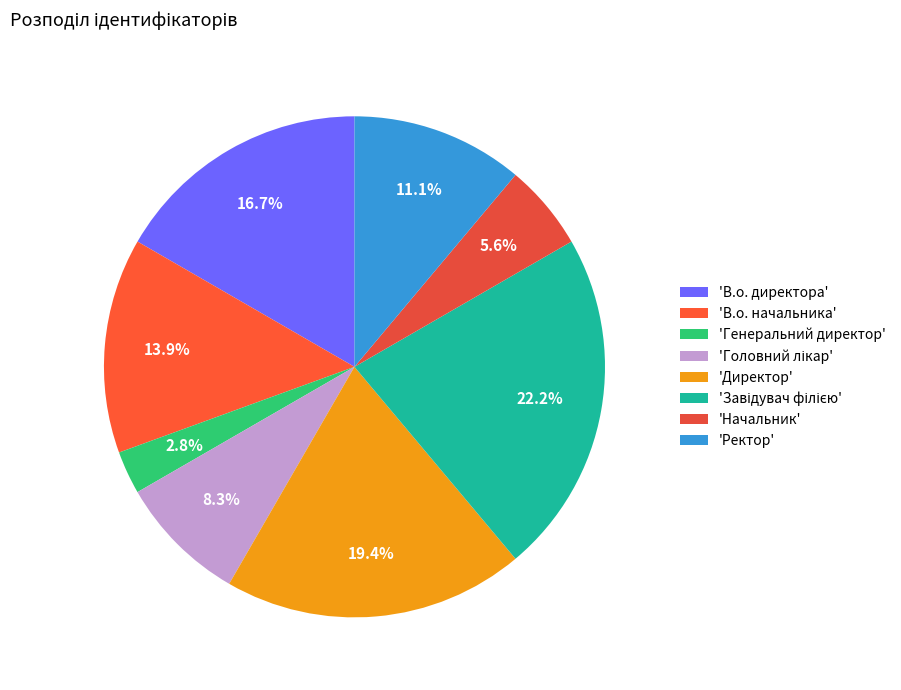

How many segments does this pie chart have?

8